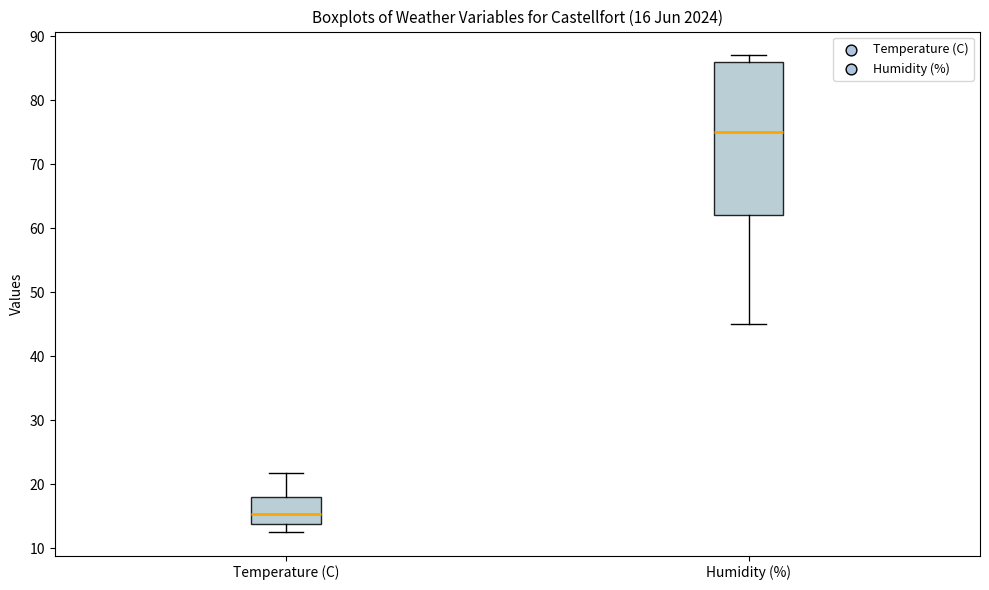

Which box's median line is the lowest?

Temperature (C)